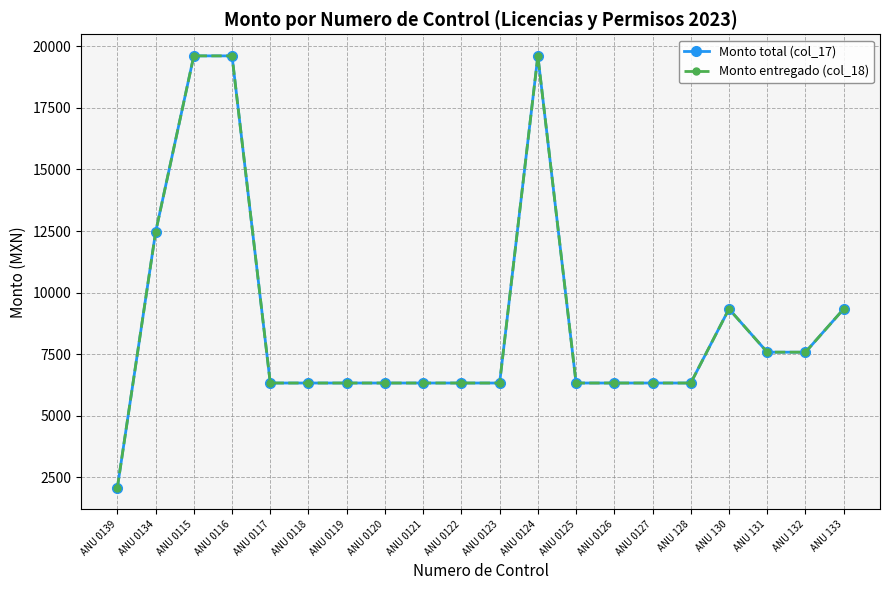

Is it true that Monto total (col_17) equals 3073.1 at ANU 0122?

False